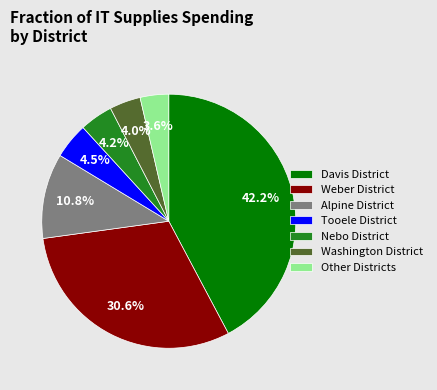

Between Washington District and Davis District, which is larger?

Davis District